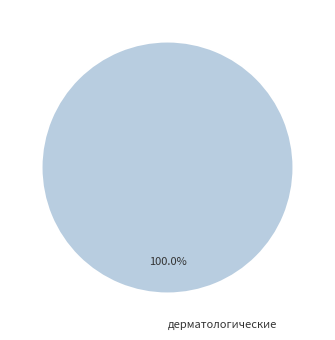

Rank the categories by value from lowest to highest.

дерматологические